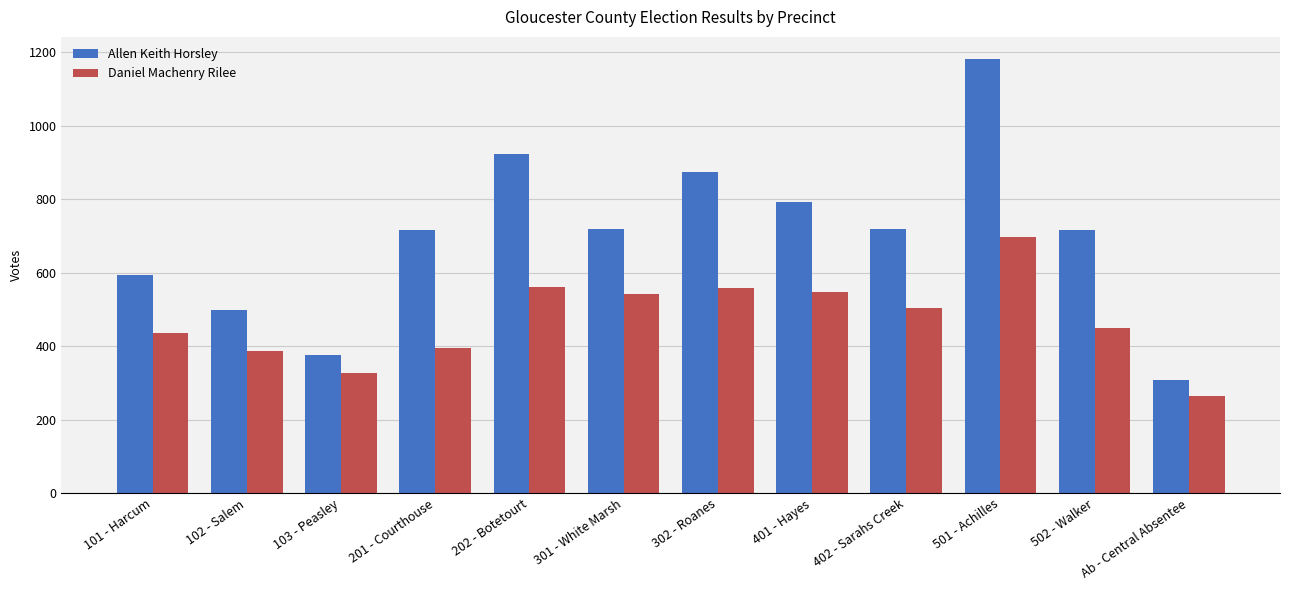

How many groups of bars are there?

12